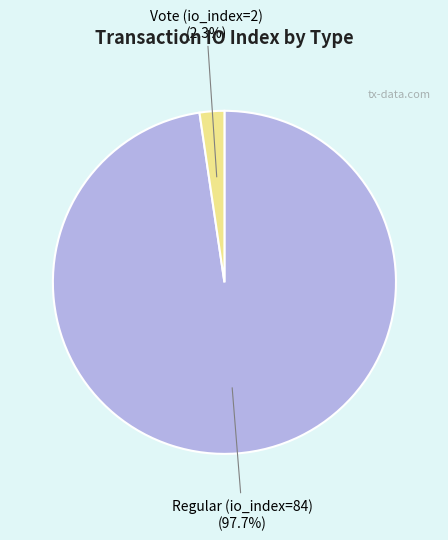

The Vote (io_index=2) slice represents 9% of the pie. True or false?

False